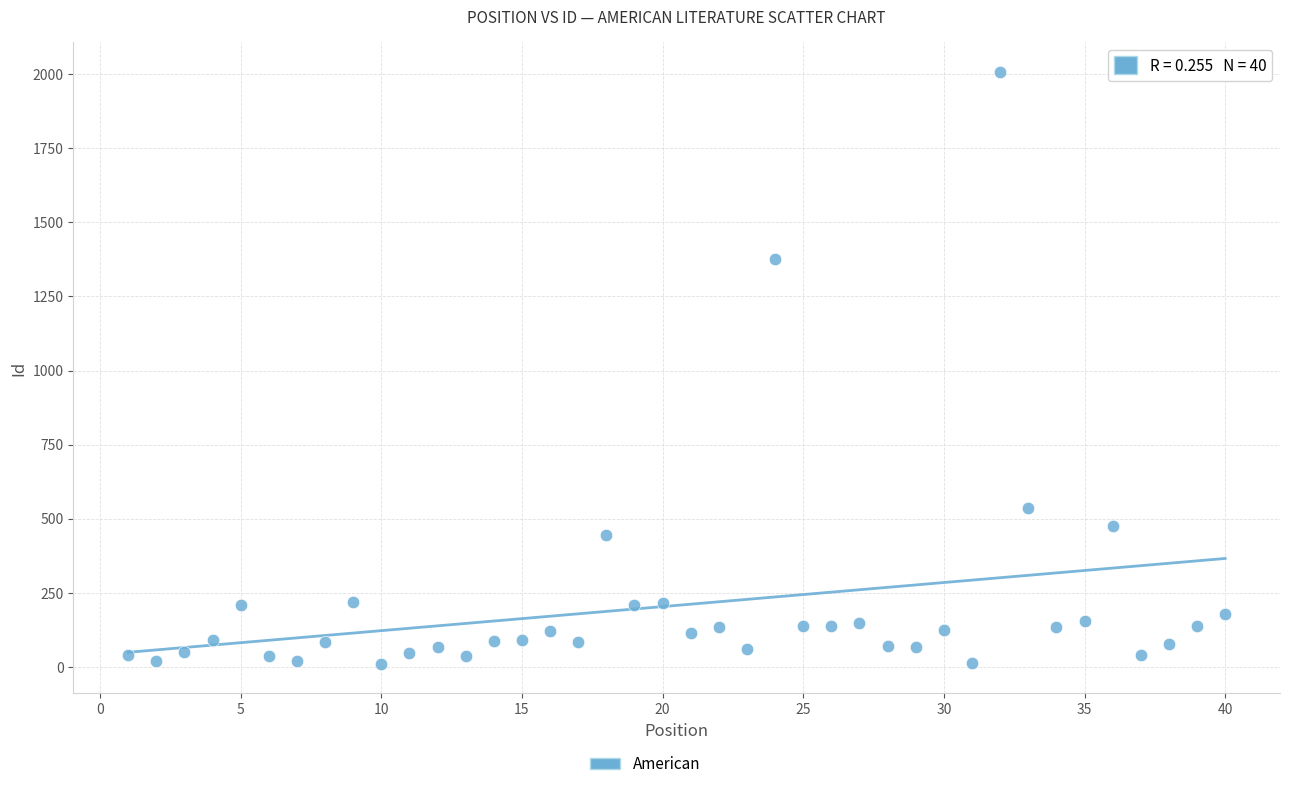

What is the range of X values (max minus min)?

39